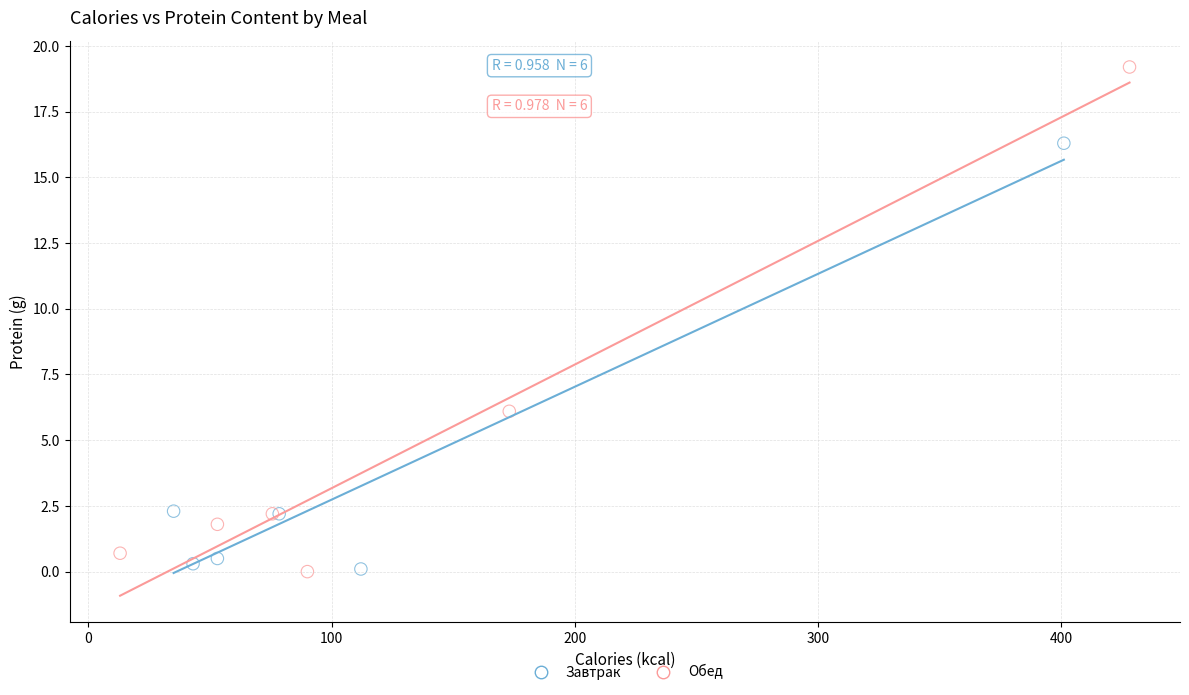

Which series contains the highest Y value?

Обед